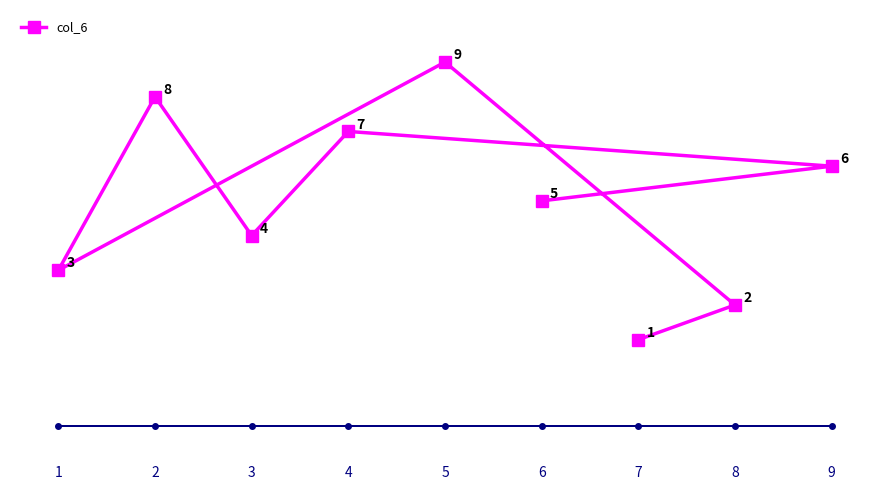

How many data points are less than 5?

4